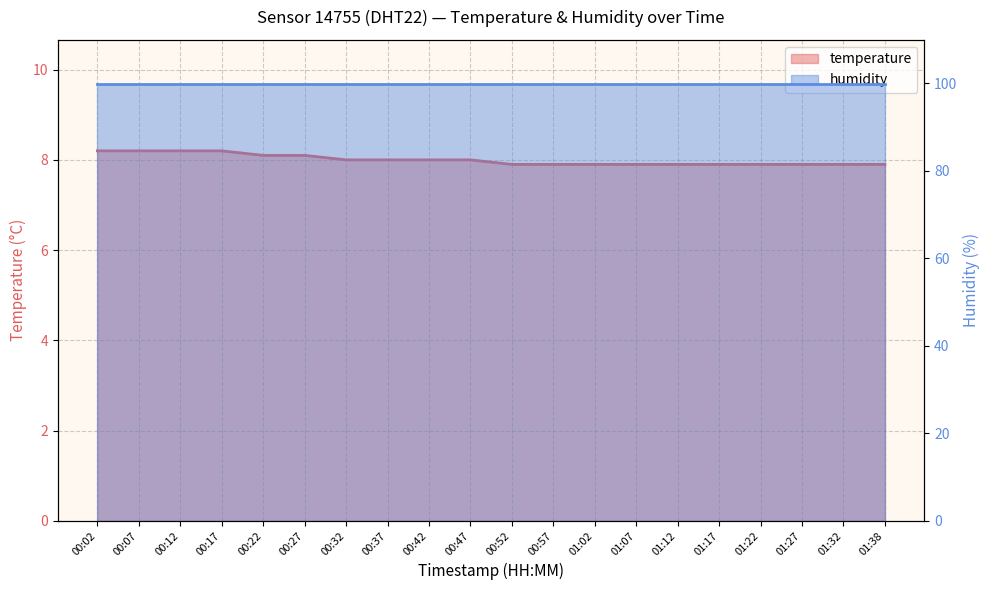

Is it true that the value at 00:17 is 10.7?

False